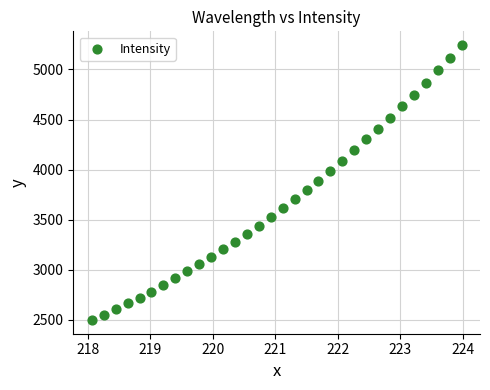

What is the range of X values (max minus min)?

5.9